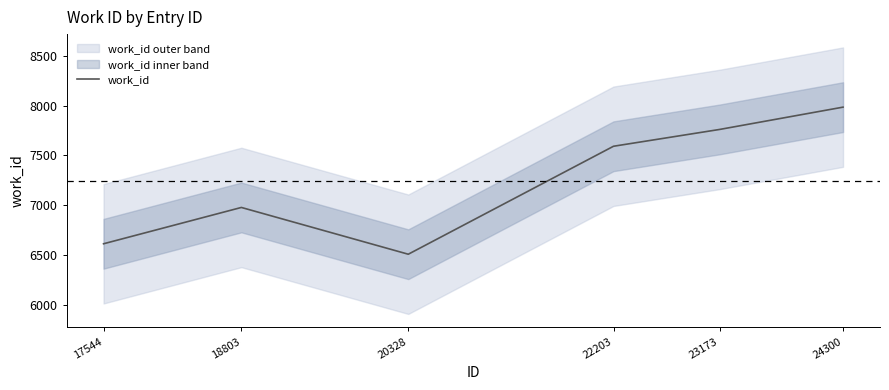

Reading left to right, transcribe all the data shown in this chart.

6611	6976	6506	7591	7760	7984